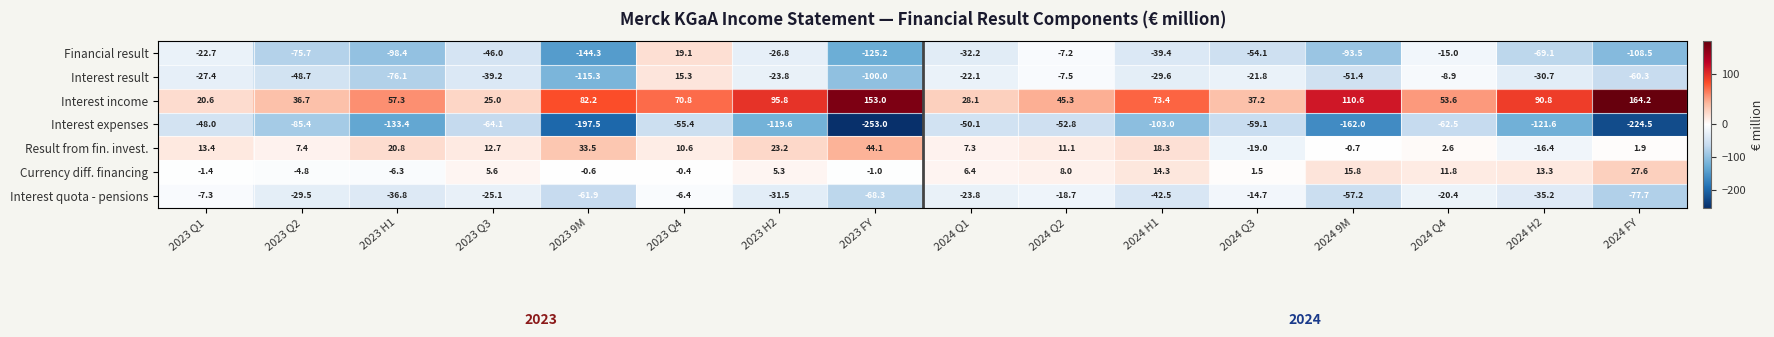

Which series has the largest total across all categories?

Interest income